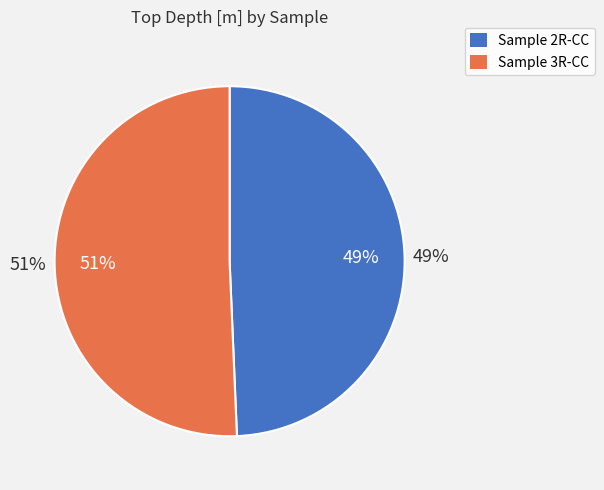

How many slices are in this pie chart?

2